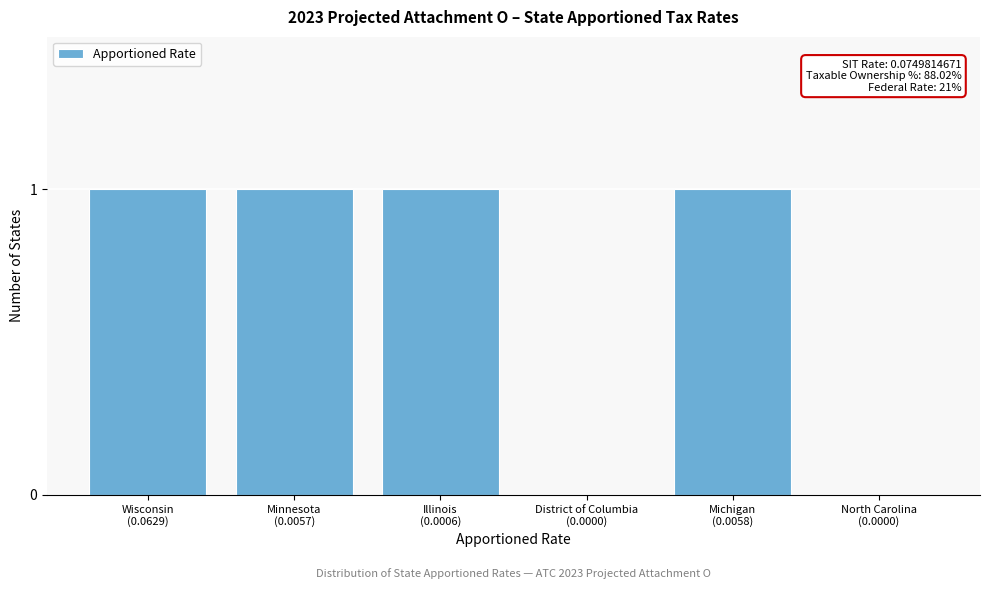

What is the sum of all values?

4